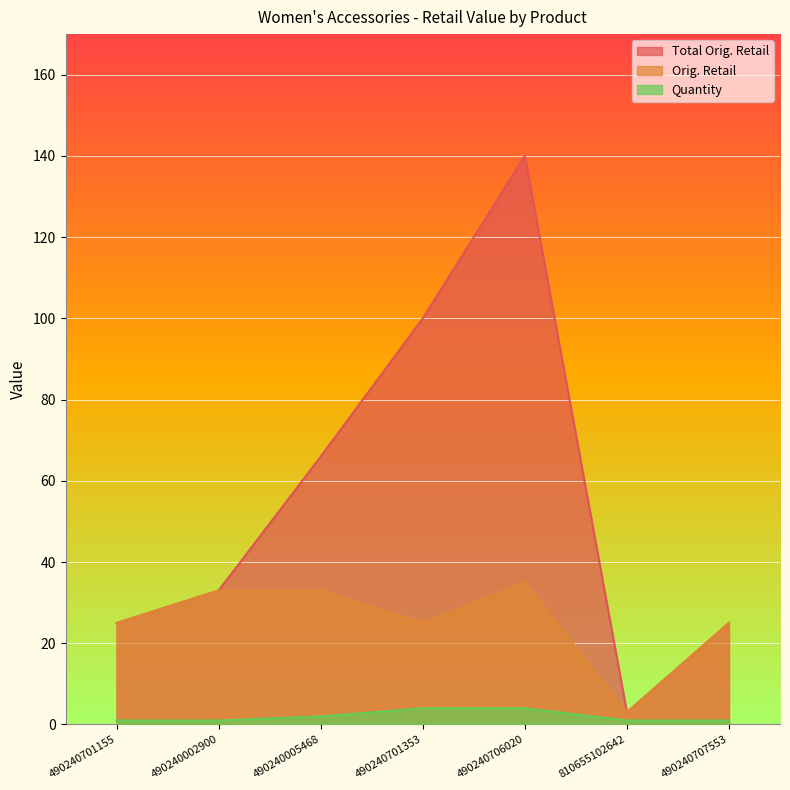

At which category does the chart reach its minimum across all series?

490240701155